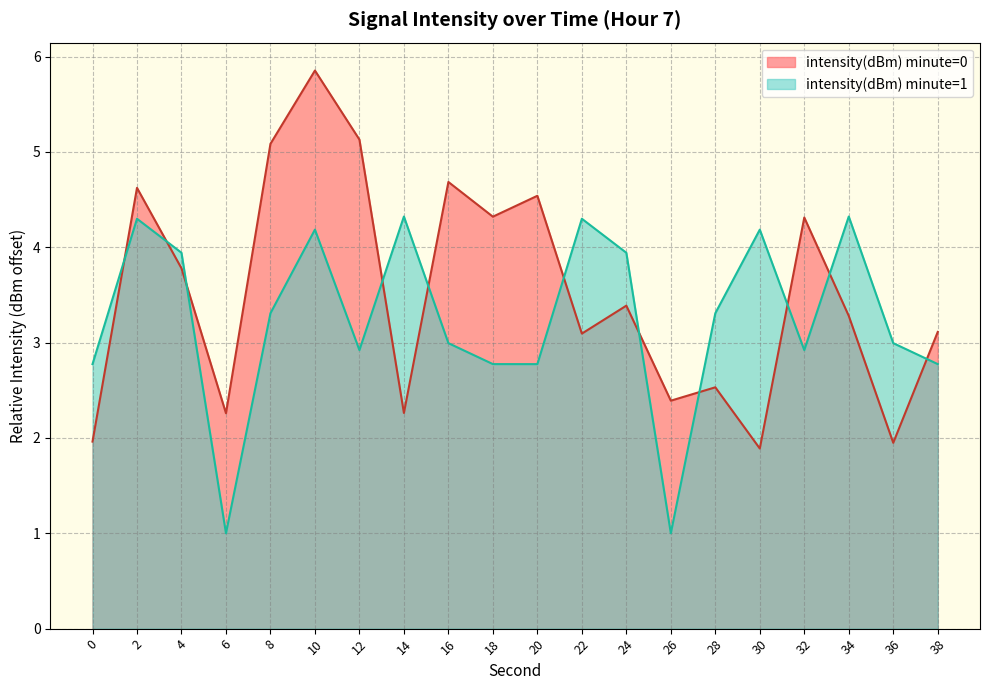

Where is the first local maximum?

2